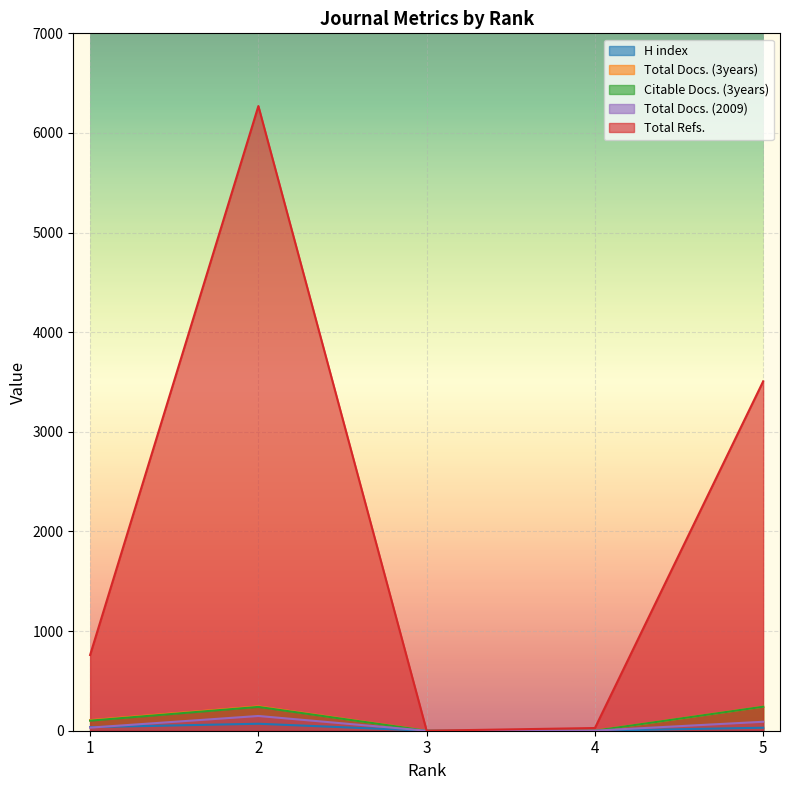

What is the sum of the Citable Docs. (3years) values at 4 and 1?

101